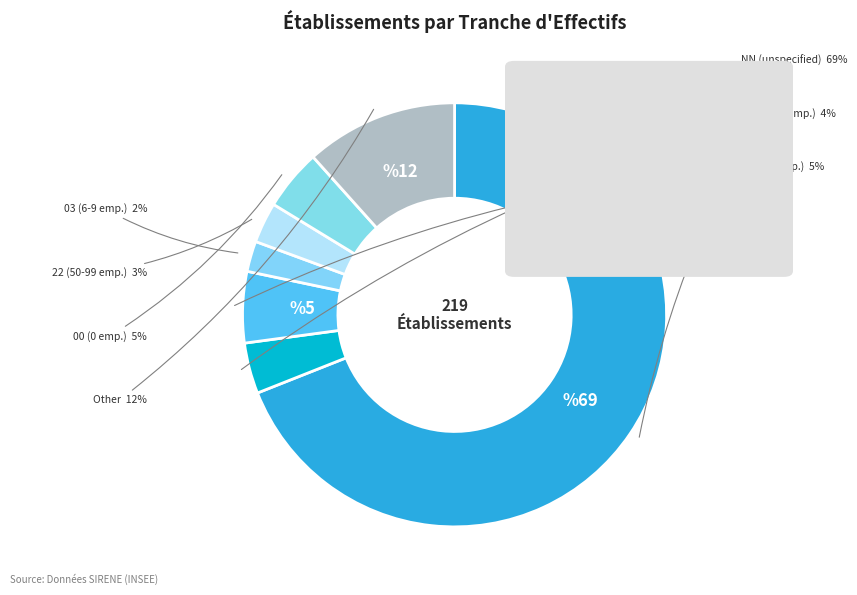

How many slices are in this pie chart?

7